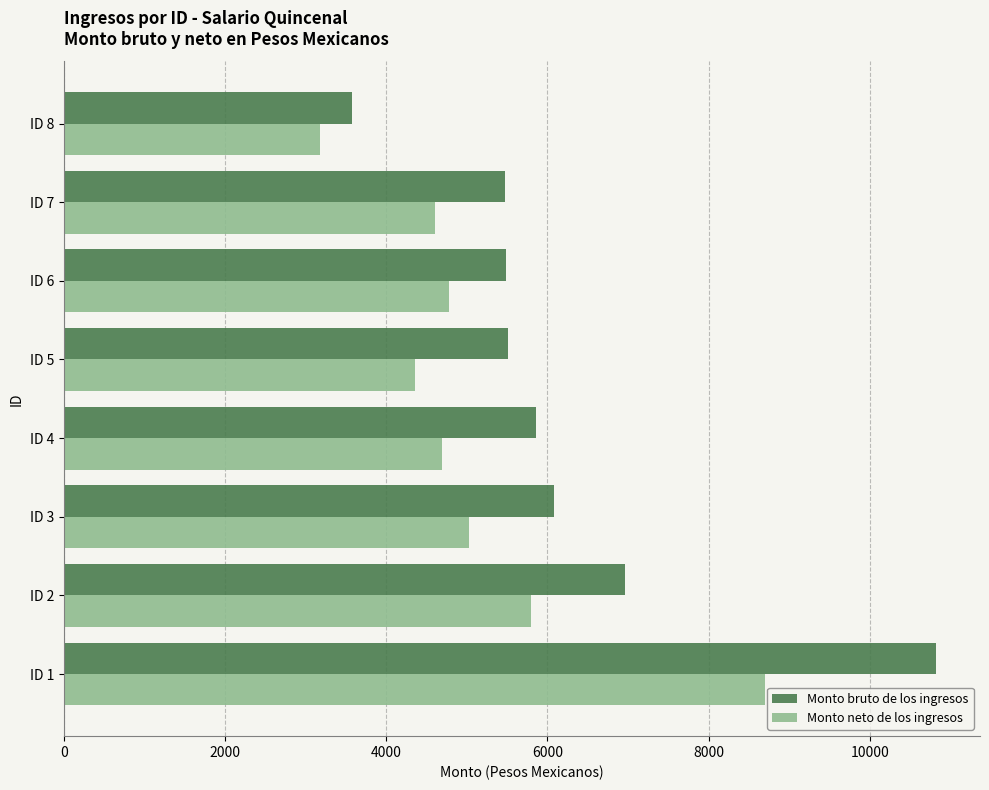

Is the value of Monto bruto de los ingresos at ID 3 greater than the value of Monto neto de los ingresos at ID 5?

Yes